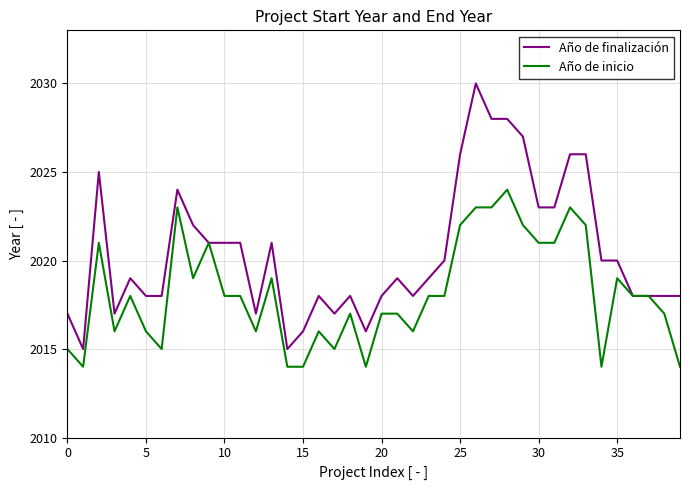

What is the greatest value displayed?

2030